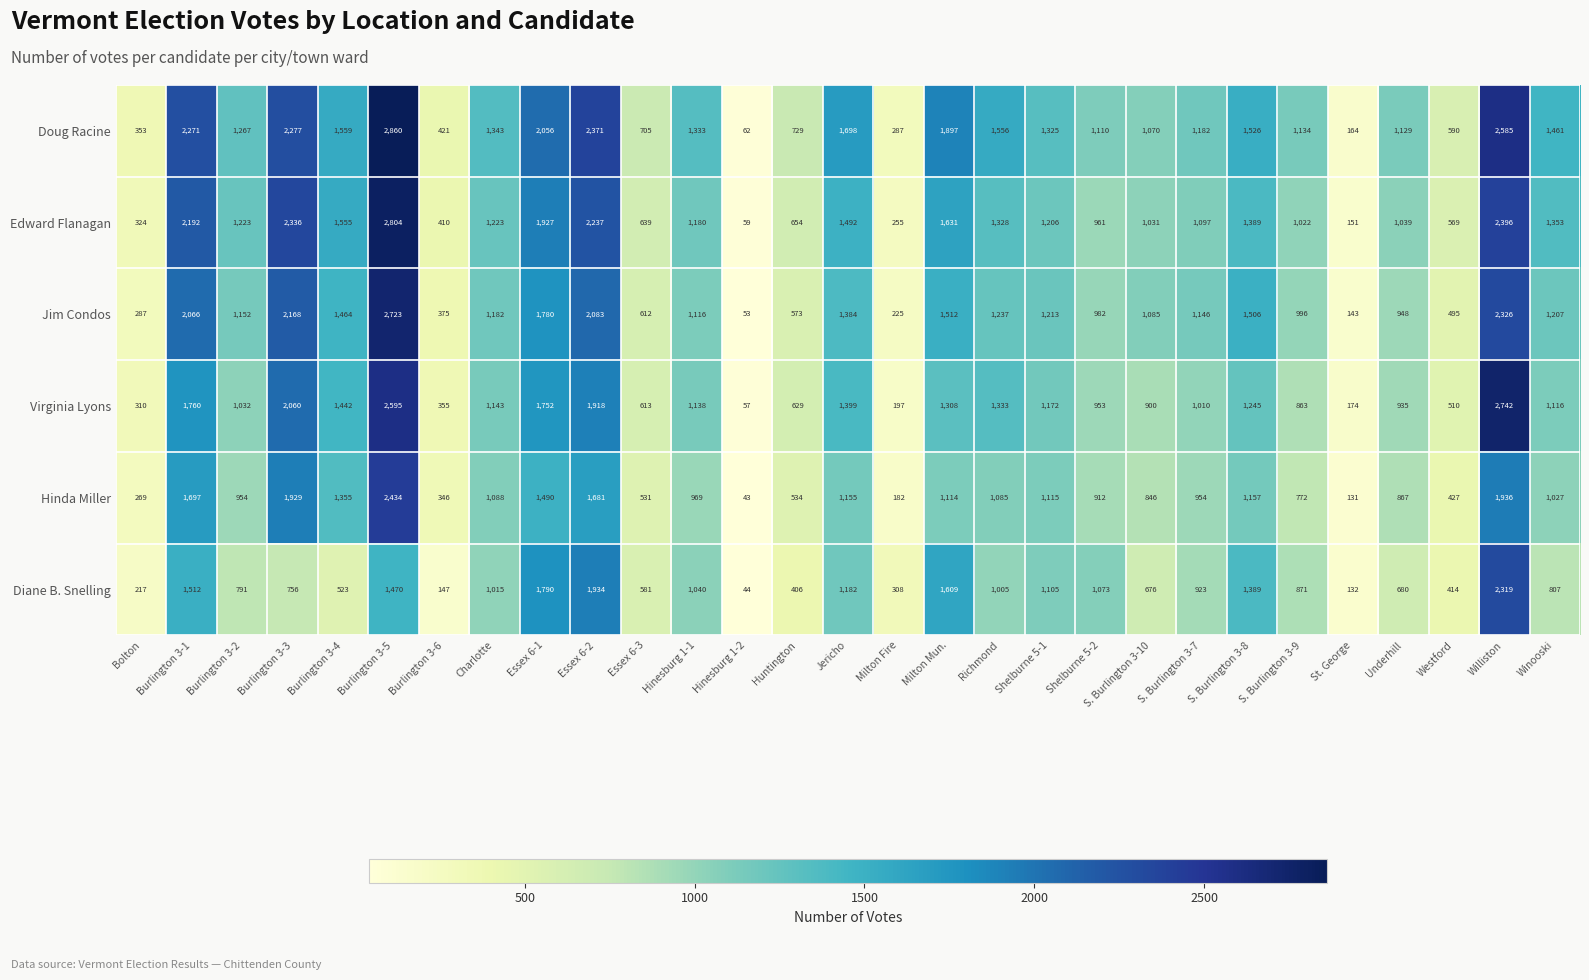

List the series in order of their peak value, lowest first.

Diane B. Snelling, Hinda Miller, Jim Condos, Virginia Lyons, Edward Flanagan, Doug Racine